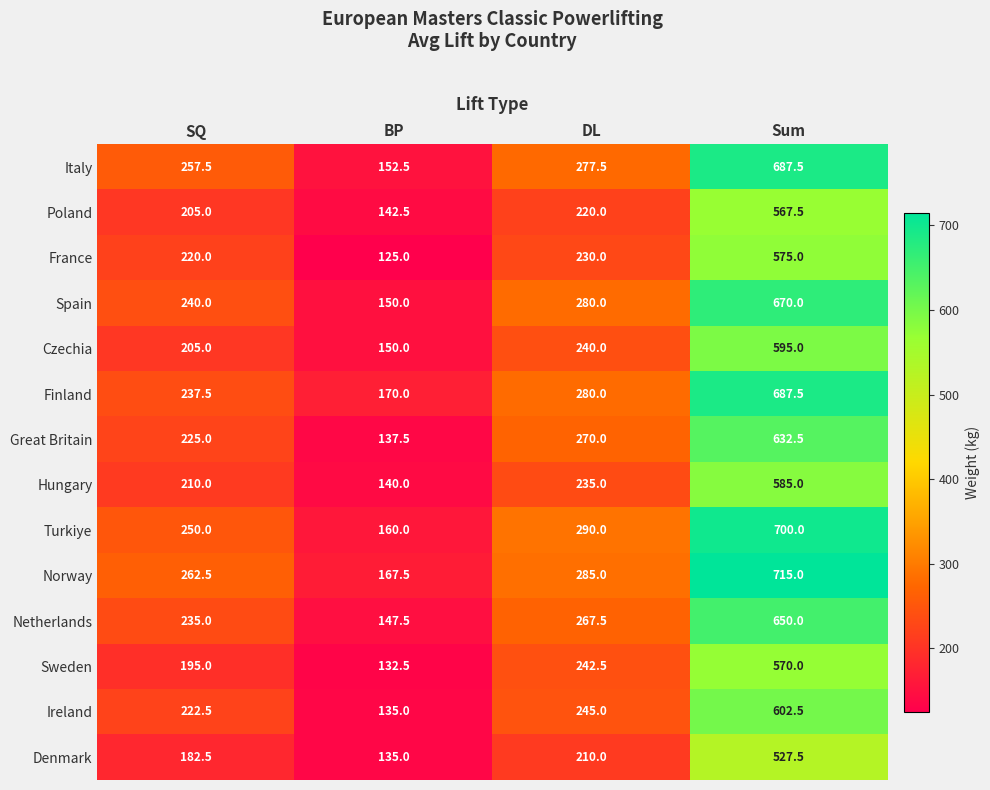

The Finland series shows 95.5 at BP. True or false?

False